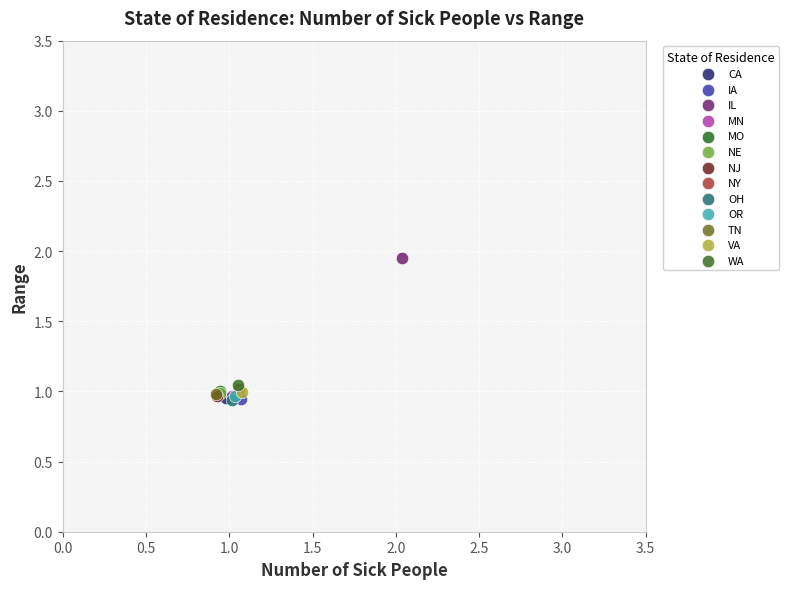

What are all the series names shown in the legend?

CA, IA, IL, MN, MO, NE, NJ, NY, OH, OR, TN, VA, WA